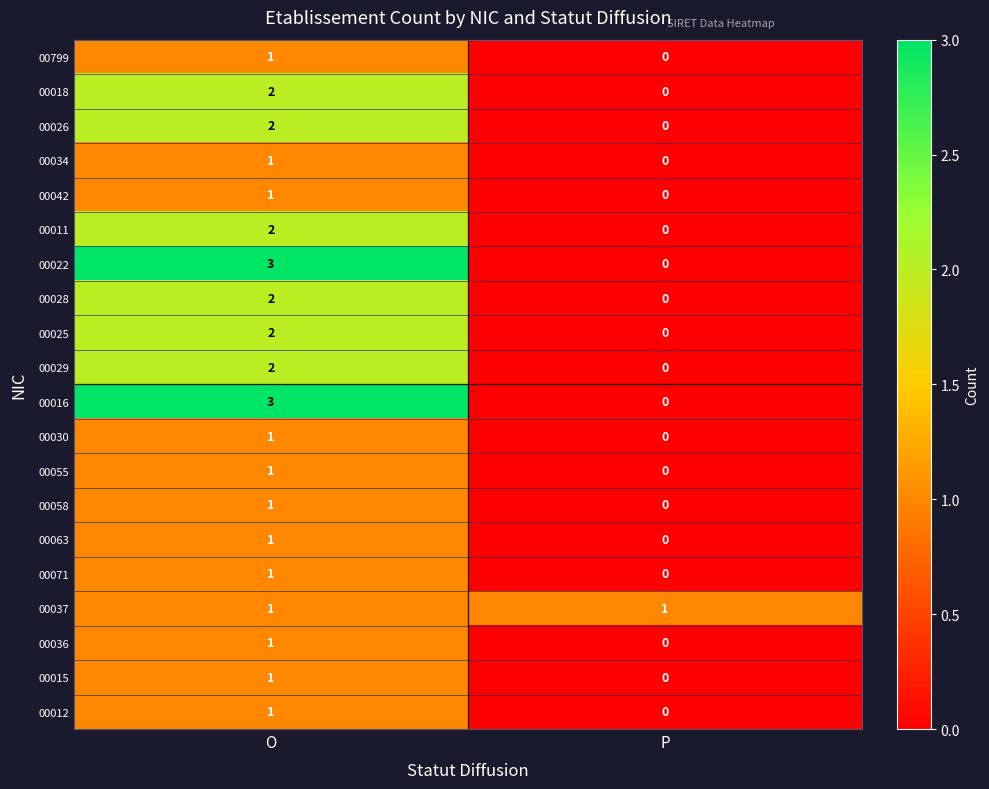

List the labels in order of 00011 value, smallest first.

P, O